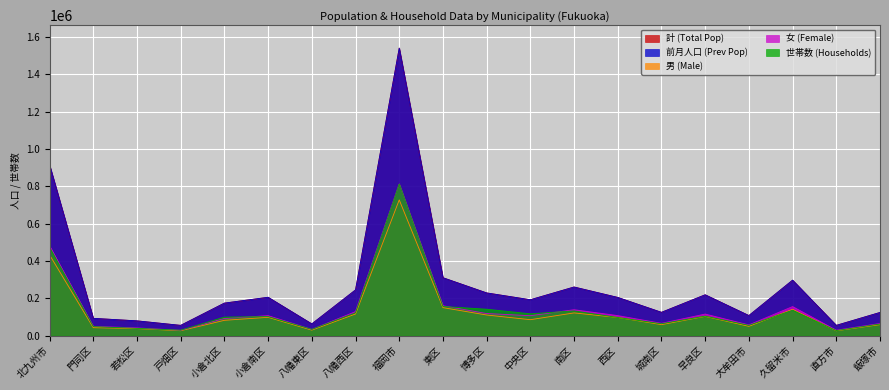

What is the spread (max minus min) of values at 福岡市?

813140